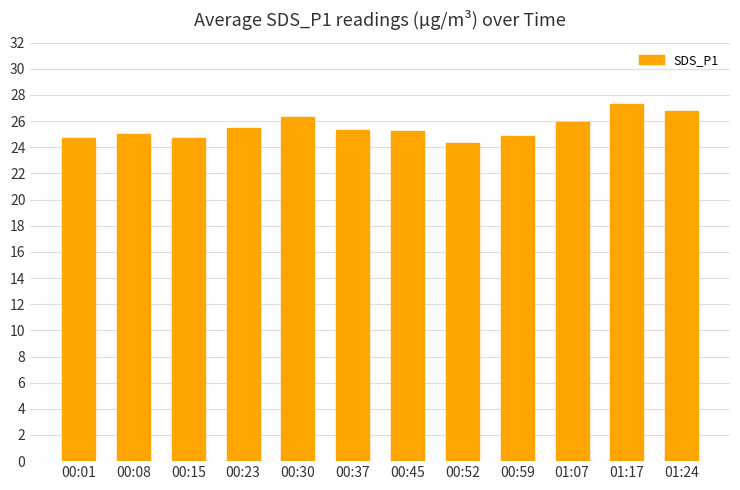

What is the ratio of the value at 00:15 to the value at 00:59?

1.0